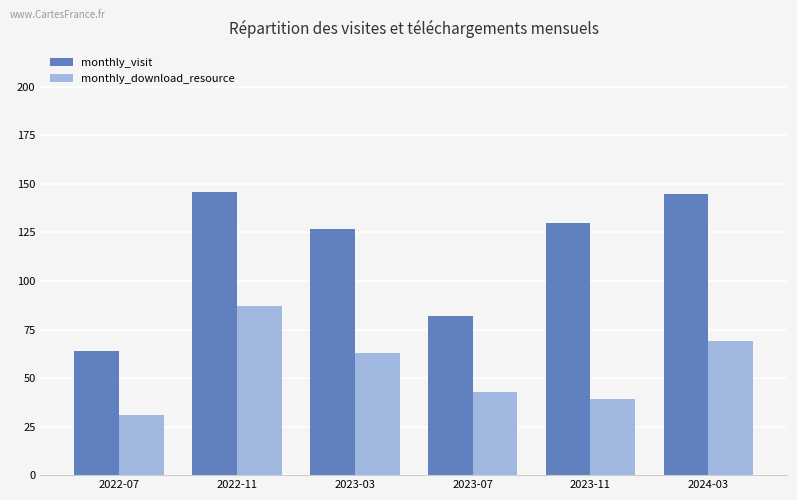

At which category is the sum across all series the highest?

2022-11